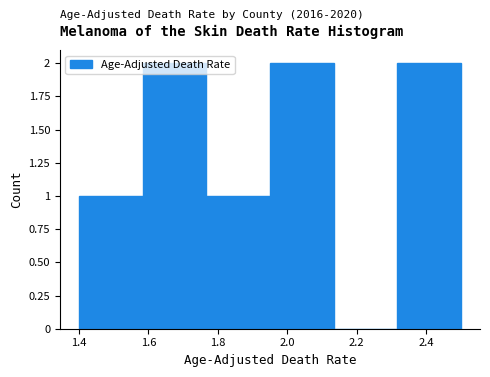

Reading left to right, transcribe this chart: for each bar, give the range it covers on the x-axis and its height. Neither the bar edges nor the heights are printed on the chart, so give them approximately, as read against the axes.

1.40 to 1.58: 1
1.58 to 1.76: 2
1.76 to 1.96: 1
1.96 to 2.14: 2
2.14 to 2.32: 0
2.32 to 2.50: 2